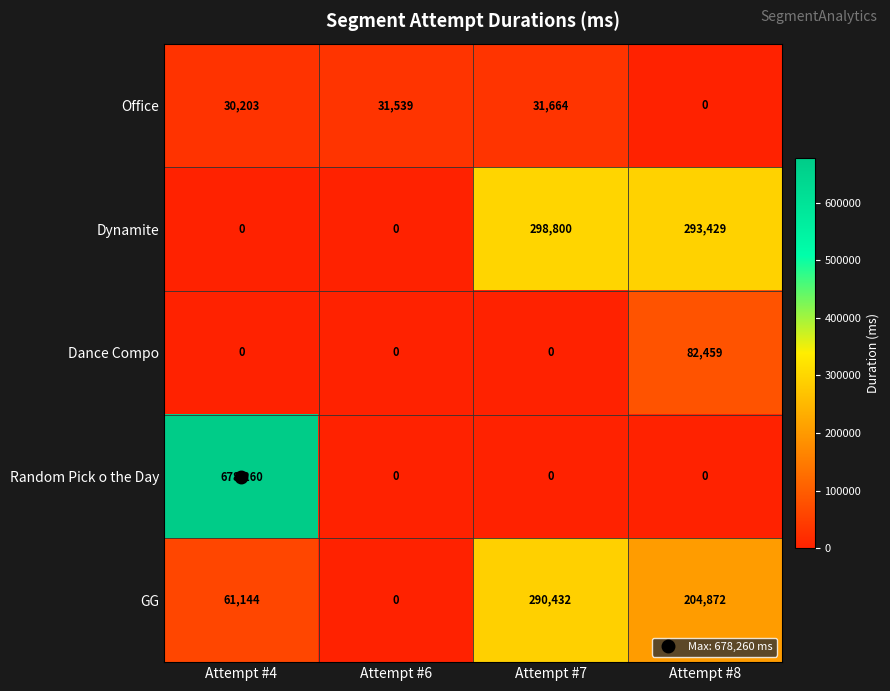

What is the spread (max minus min) of values at Attempt #7?

298800